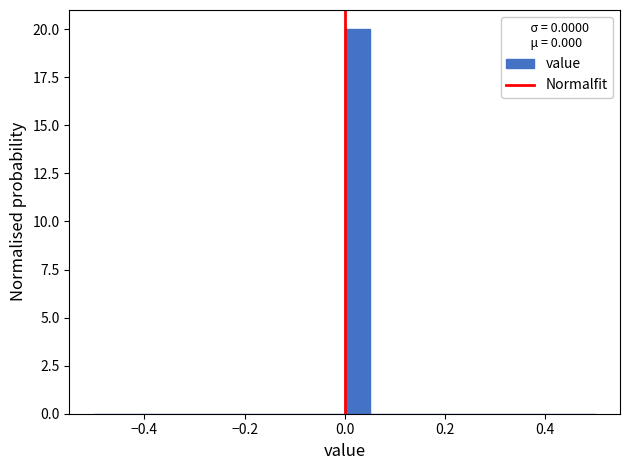

Read against the x-axis, roughly where is the centre of the tallest bar?

0.02